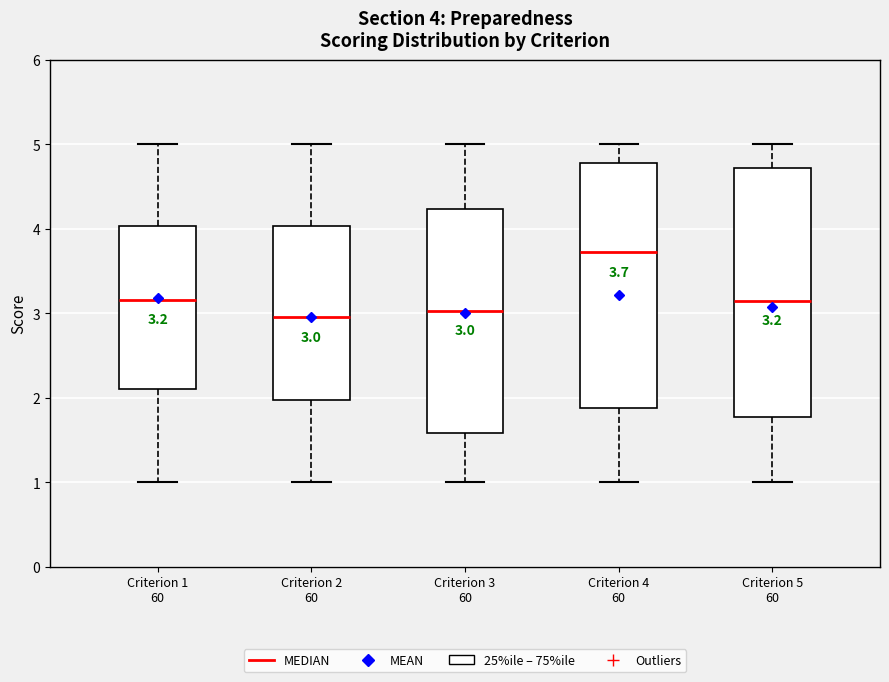

Which box's median line is the highest?

Criterion 4 60